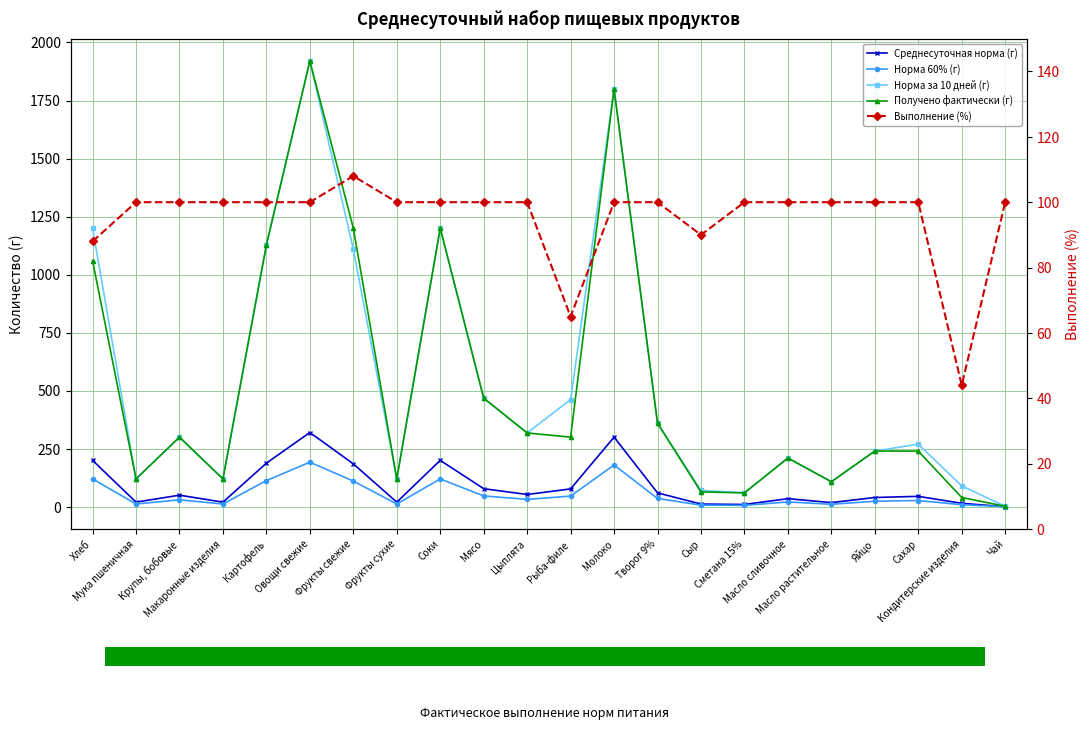

Rank the categories by Получено фактически (г) value from lowest to highest.

Чай, Кондитерские изделия, Сметана 15%, Сыр, Масло растительное, Мука пшеничная, Макаронные изделия, Фрукты сухие, Масло сливочное, Яйцо, Сахар, Крупы, бобовые, Рыба-филе, Цыплята, Творог 9%, Мясо, Хлеб, Картофель, Фрукты свежие, Соки, Молоко, Овощи свежие